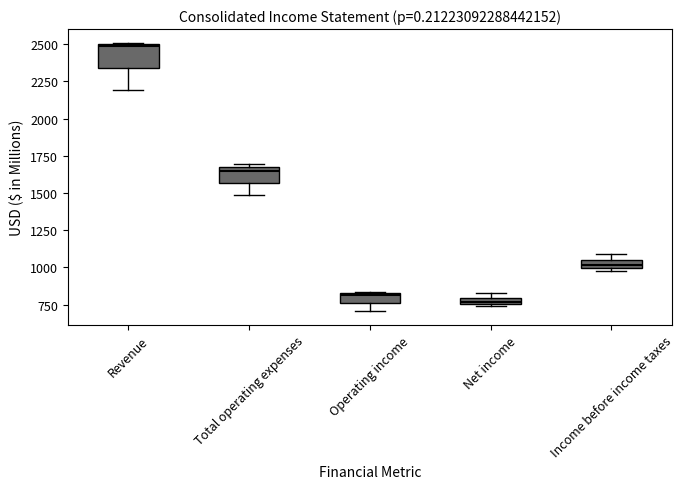

Where is the upper edge of the box for Net income on the y-axis? The values are not printed on the chart, so give them approximately, as read against the axis.

800